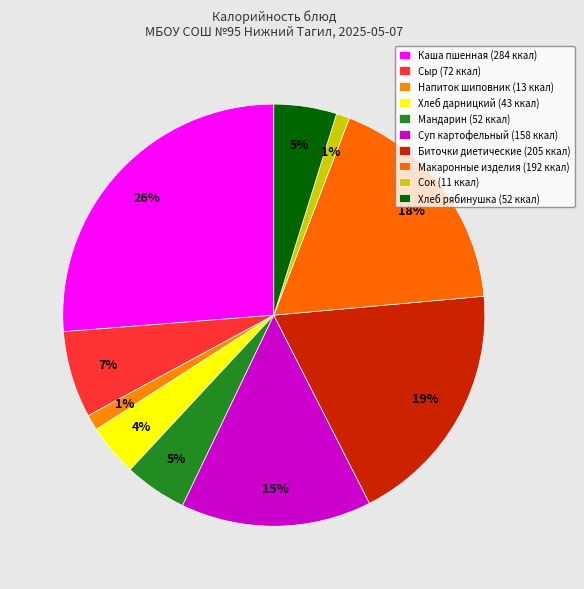

How many slices are in this pie chart?

10